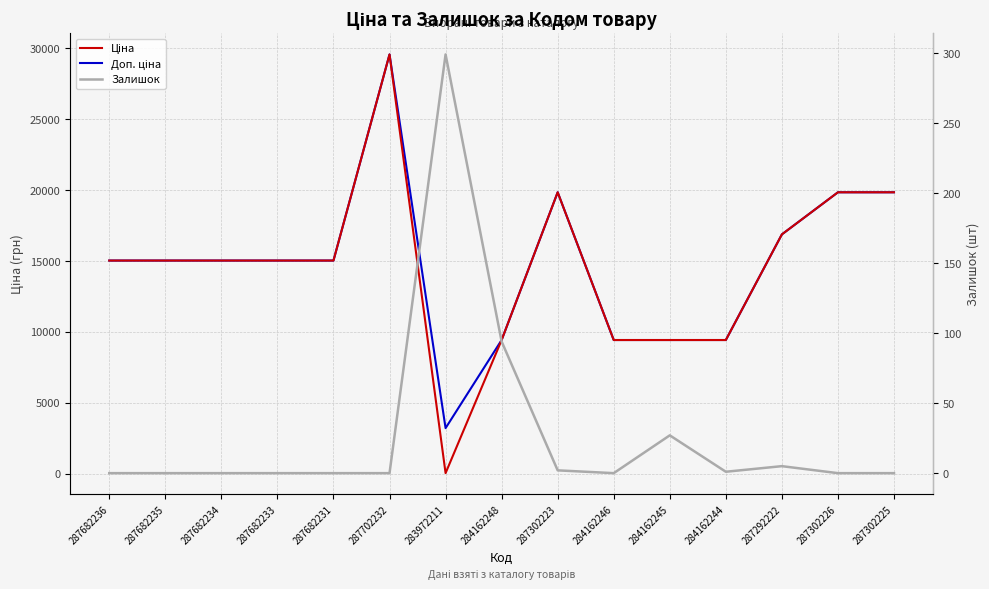

Between 287682236 and 287682233, which series saw the biggest shift?

Ціна